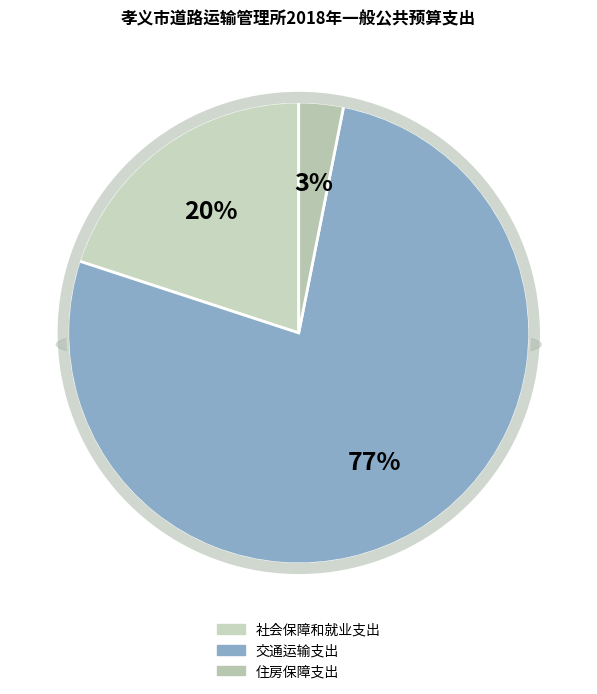

What percentage is NOT represented by 住房保障支出?

96.9%